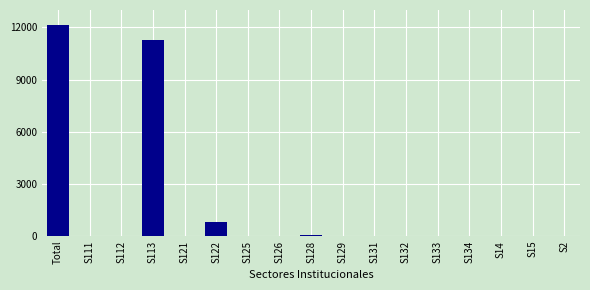

The value at S133 is -3674. True or false?

False